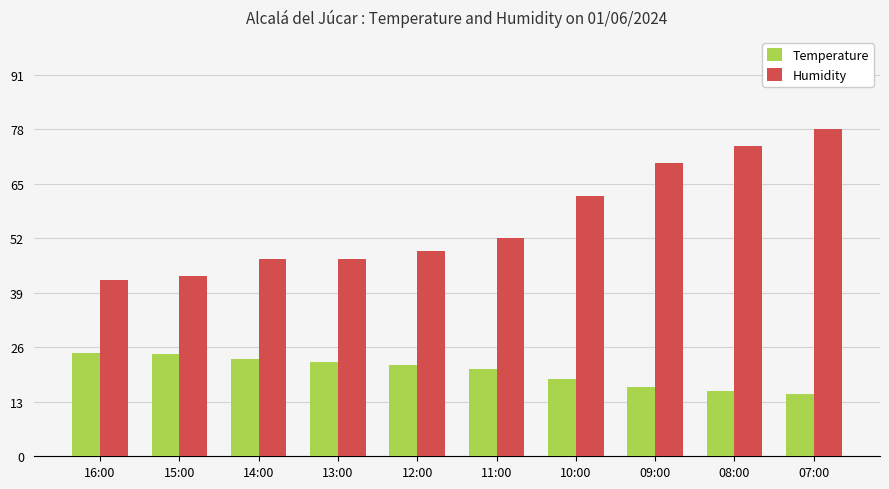

Is it true that Humidity equals 109.5 at 09:00?

False